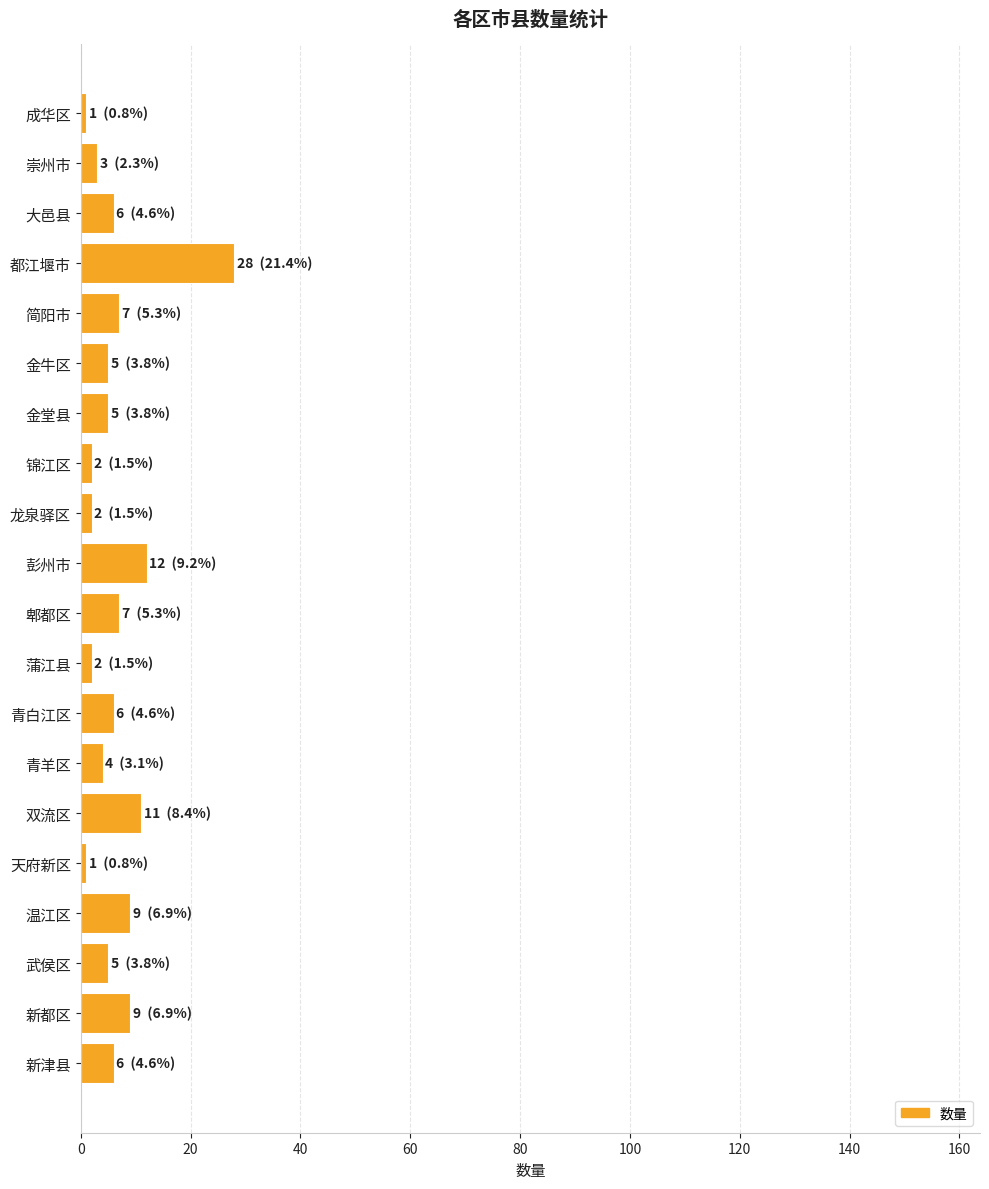

Approximately how many times larger is the value at 双流区 compared to 青白江区?

1.8